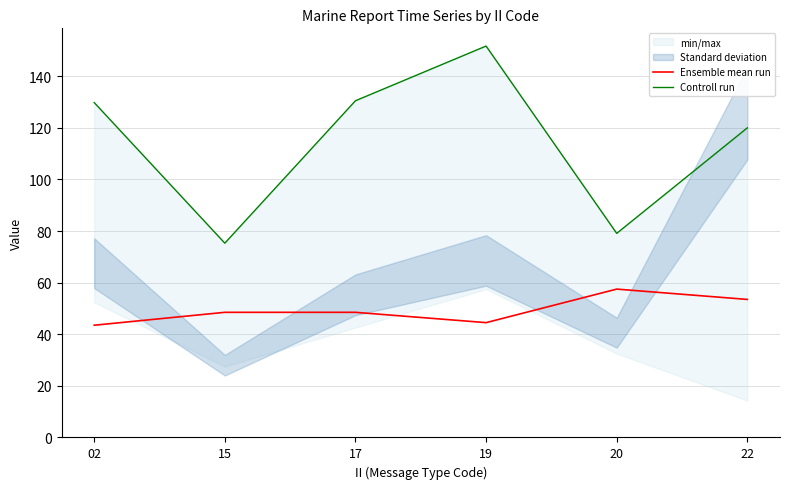

Rank the categories by Ensemble mean run value from highest to lowest.

20, 22, 15, 17, 19, 02